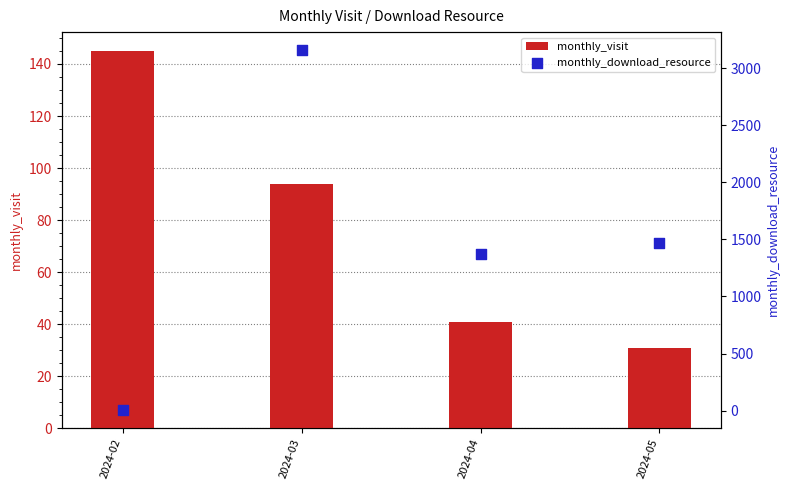

At how many categories does at least one series exceed 3052?

1